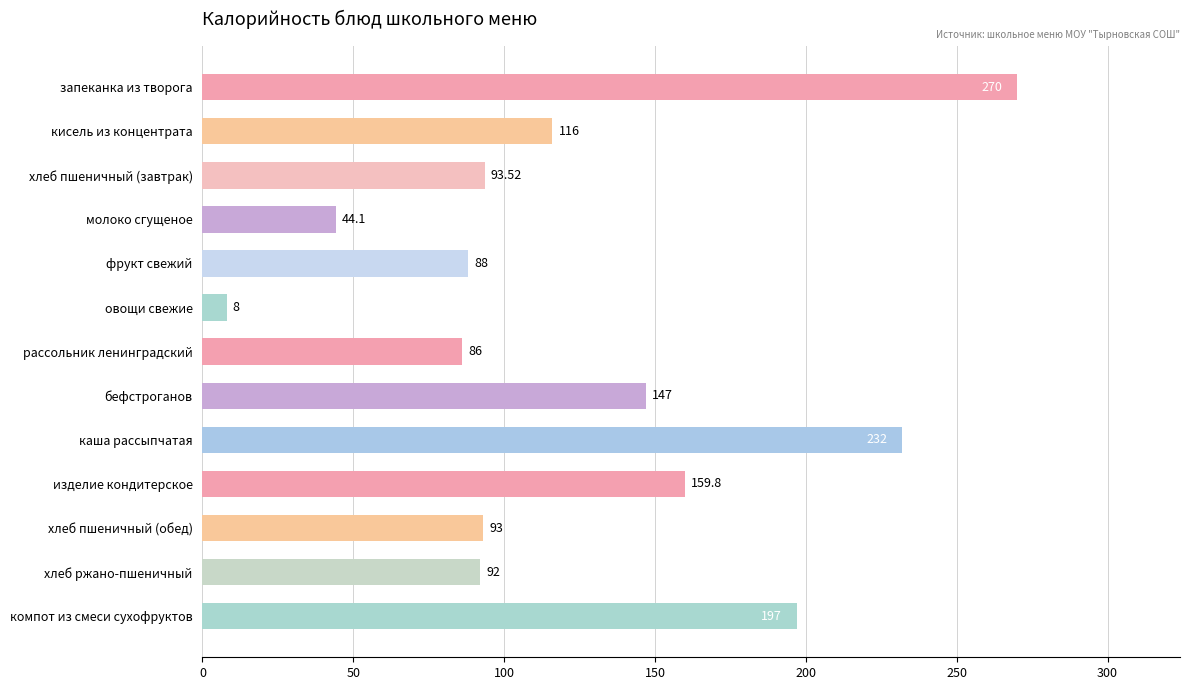

What is the change in value from кисель из концентрата to рассольник ленинградский?

-30.0